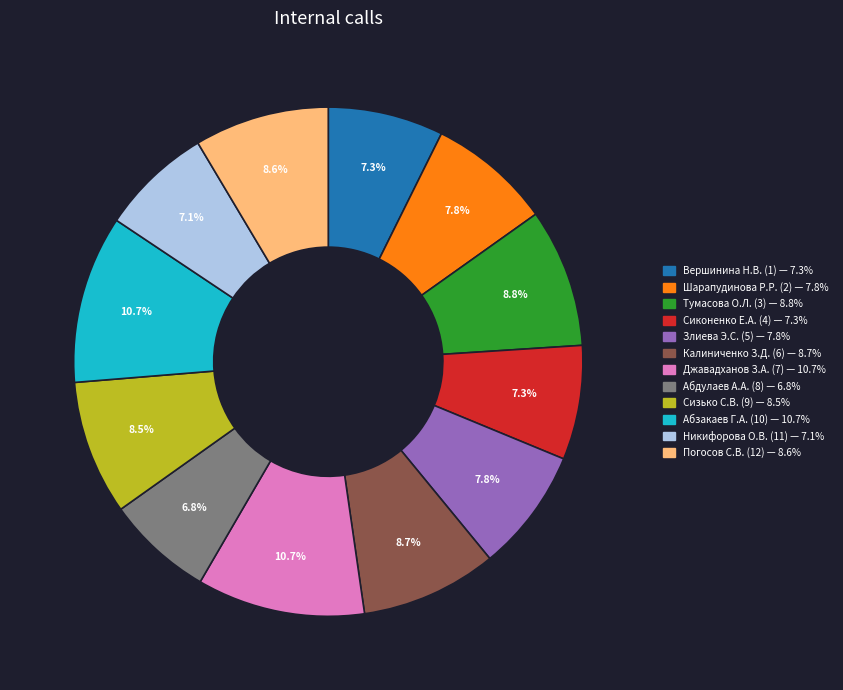

Does any single category account for the majority?

No